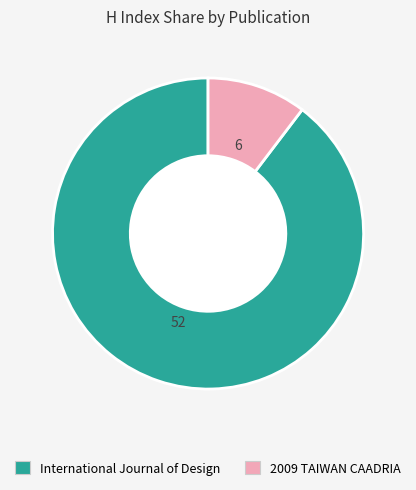

Approximately how many times larger is the value at International Journal of Design compared to 2009 TAIWAN CAADRIA?

8.7